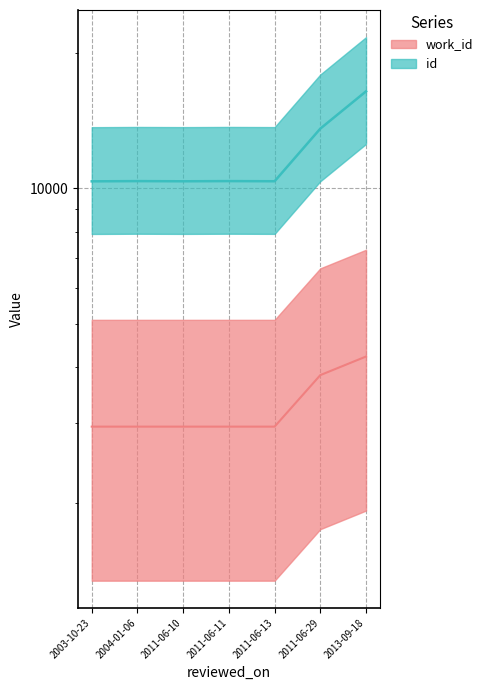

Reading right to left, list all the values displayed in this chart.

id: 16416.7	13564.1	10361.5	10369.4	10360.1	10368.7	10357.2
work_id: 4225.1	3841.8	2951.3	2951.3	2951.3	2951.3	2951.3